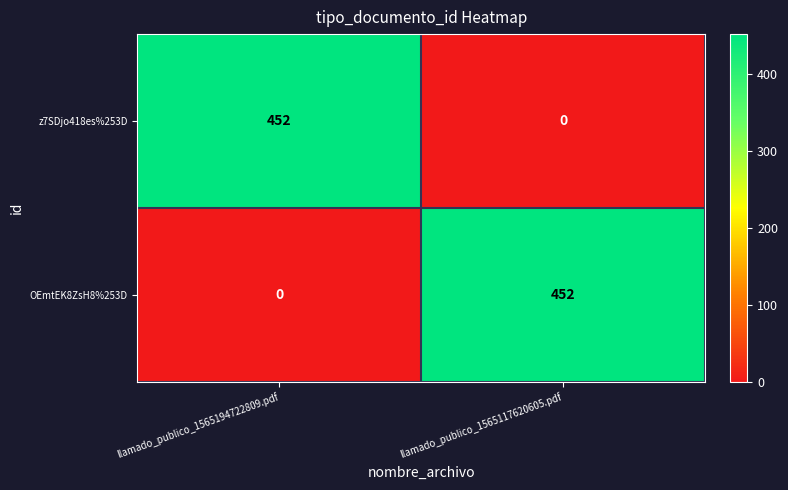

The z7SDjo418es%253D series shows 452 at llamado_publico_1565194722809.pdf. True or false?

True